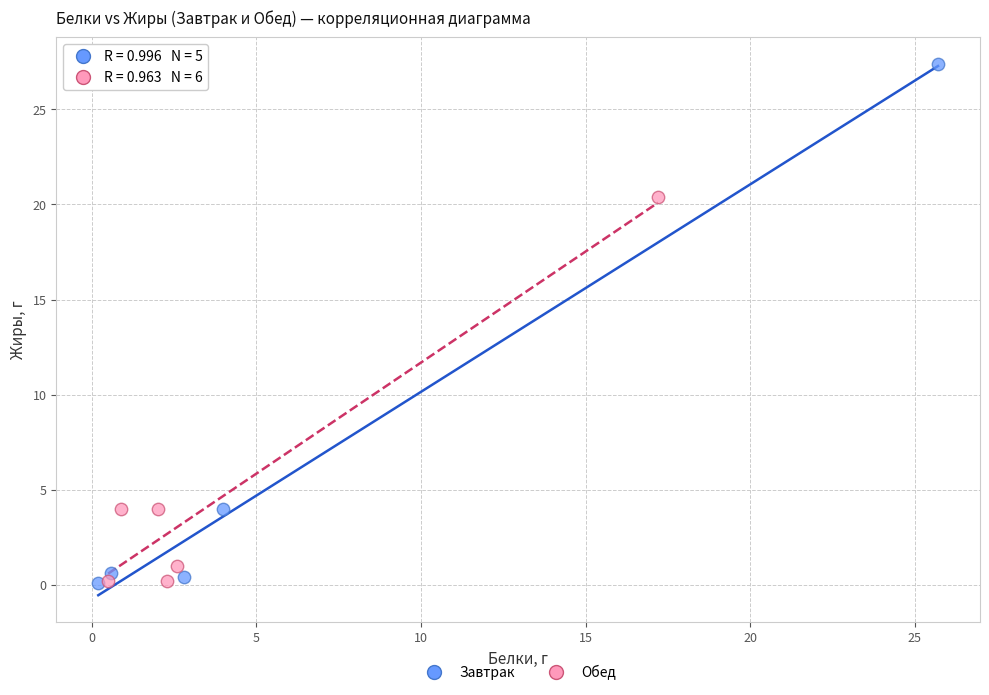

Which series has the widest spread of Y values?

Завтрак